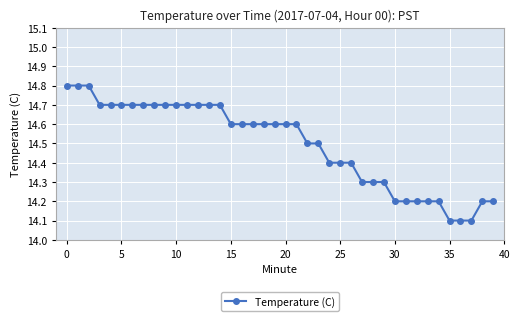

Count the values in the range 14 to 15.

40